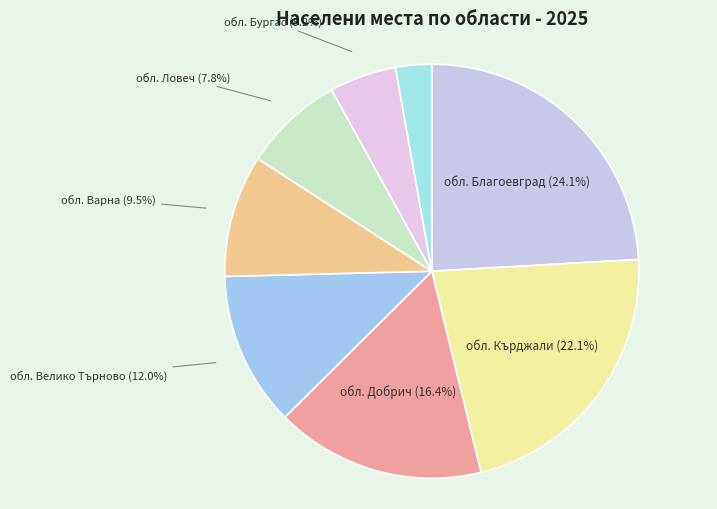

True or false: обл. Благоевград accounts for 24% of the total.

True